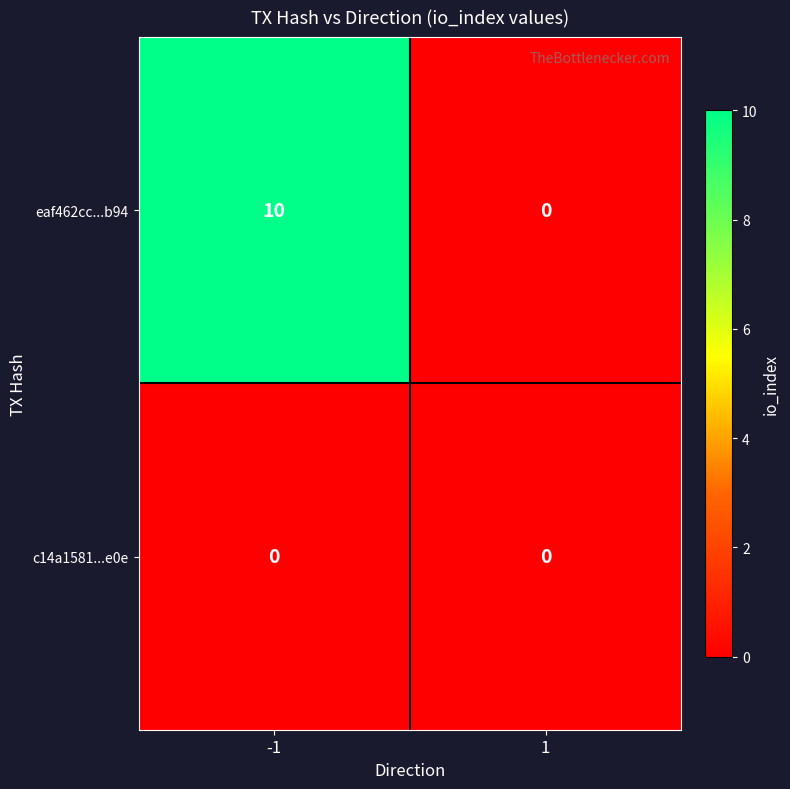

Between -1 and 1, which series saw the biggest shift?

eaf462cc...b94